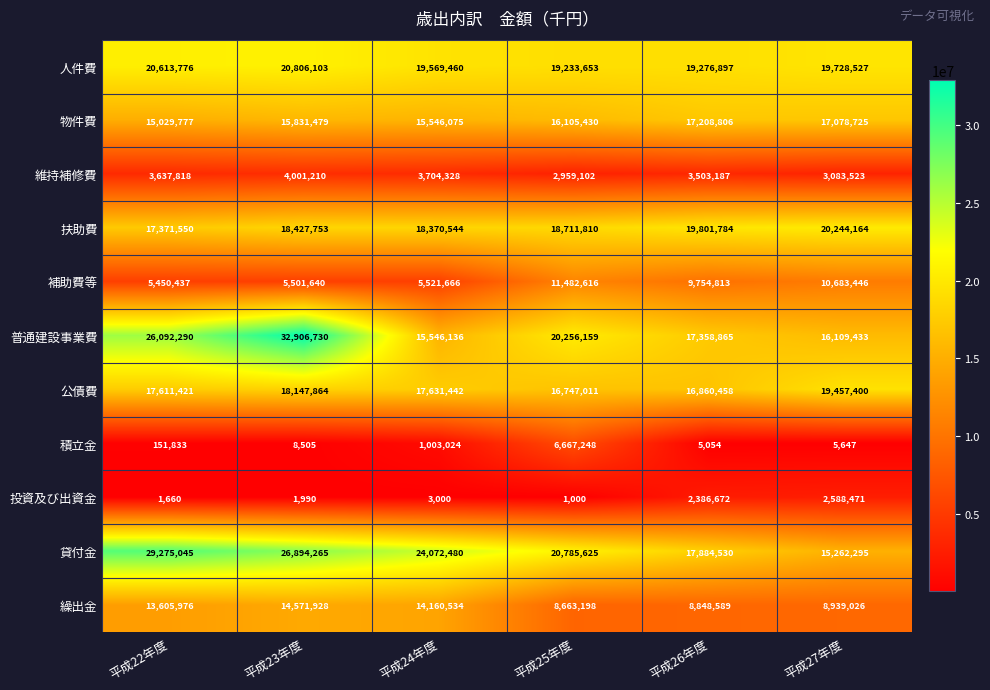

Is it true that 貸付金 equals 24072480 at 平成24年度?

True